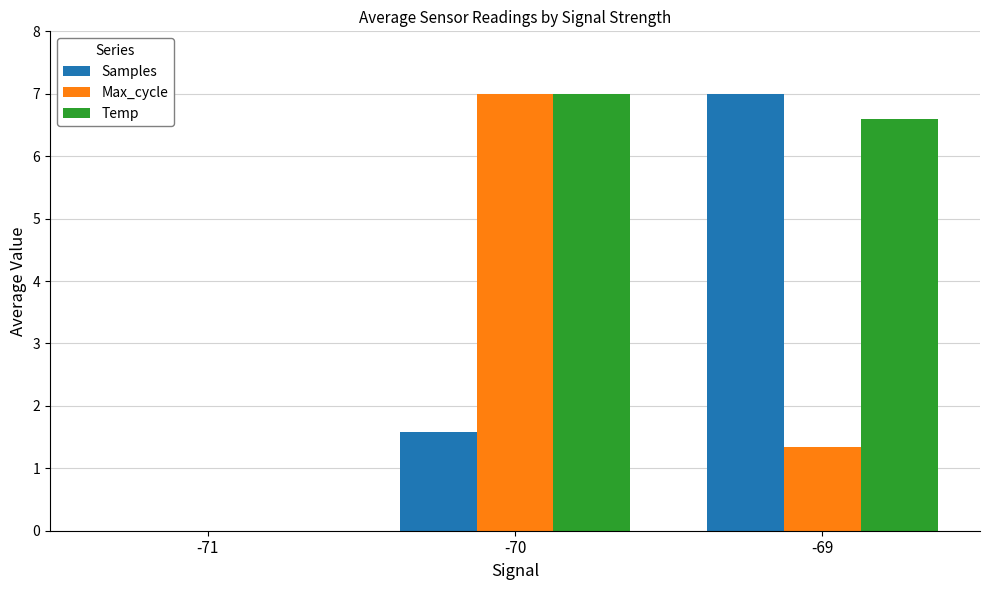

The value of Max_cycle at -70 is 7.0. True or false?

True